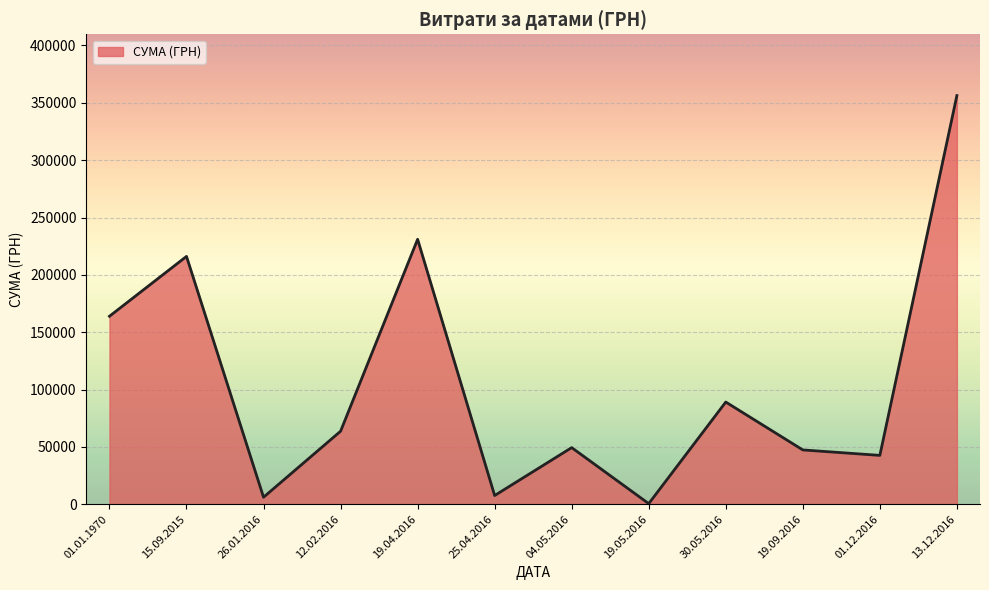

What is the ratio of the value at 30.05.2016 to the value at 13.12.2016?

0.3